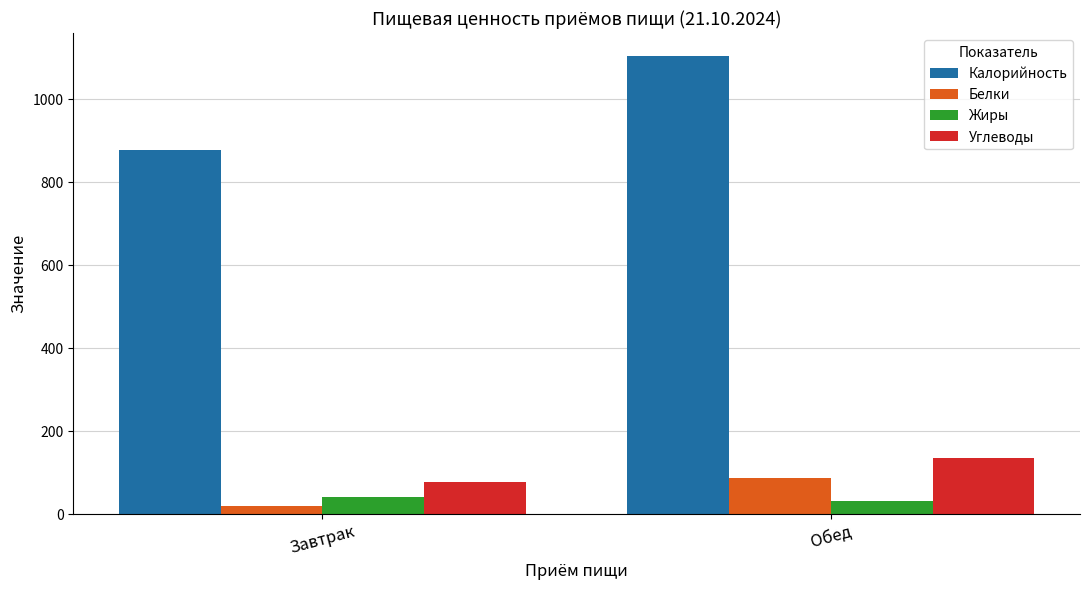

What is the label of the 1st bar from the left?

Завтрак